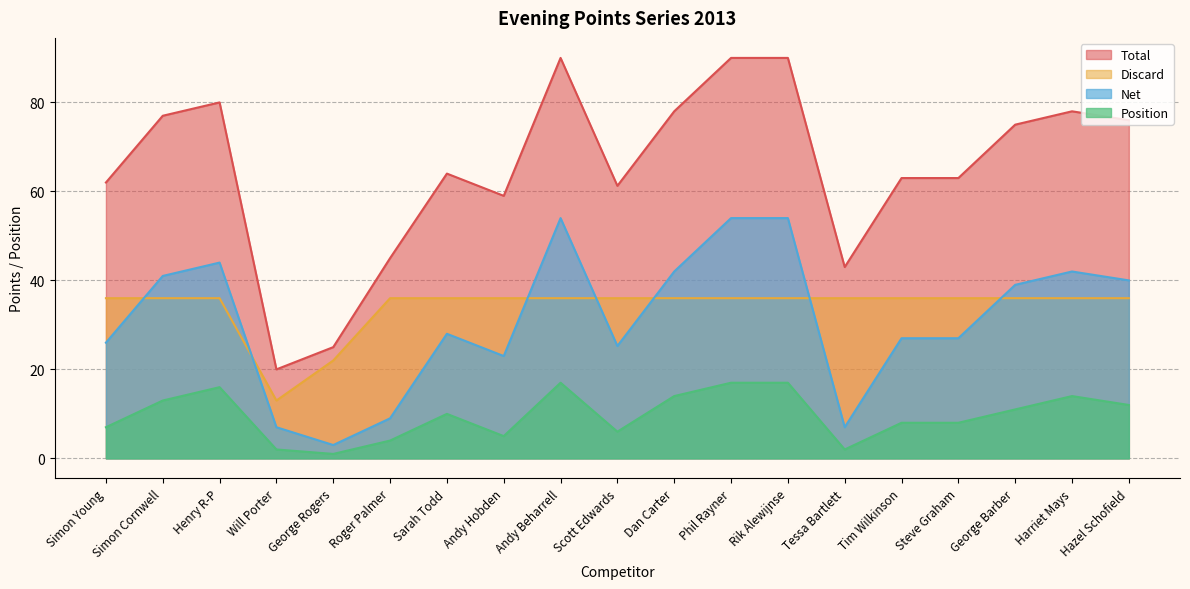

What is the maximum value shown in the chart?

90.0